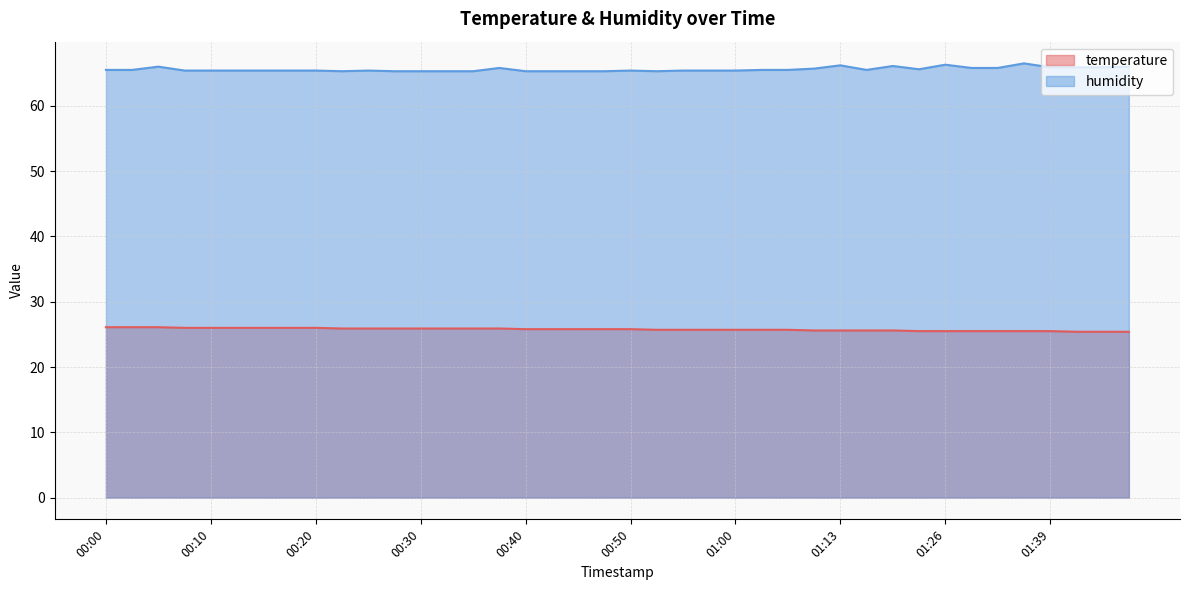

What is the sum of the humidity values at 00:48 and 01:05?

130.8